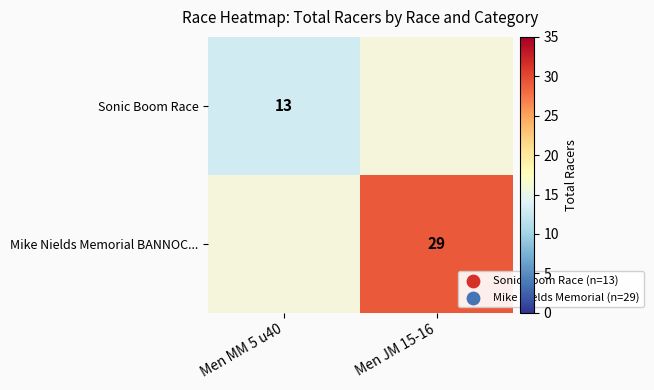

Is the value of Mike Nields Memorial BANNOC... at Men JM 15-16 greater than the value of Sonic Boom Race at Men MM 5 u40?

Yes